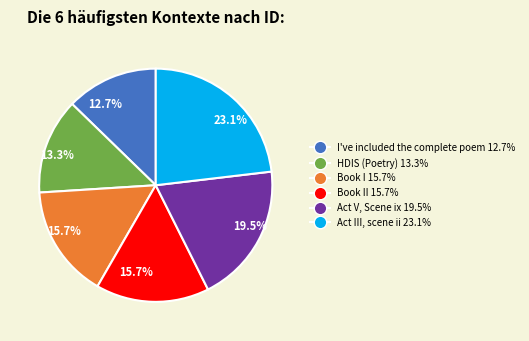

Is there any slice that represents more than half of the pie?

No